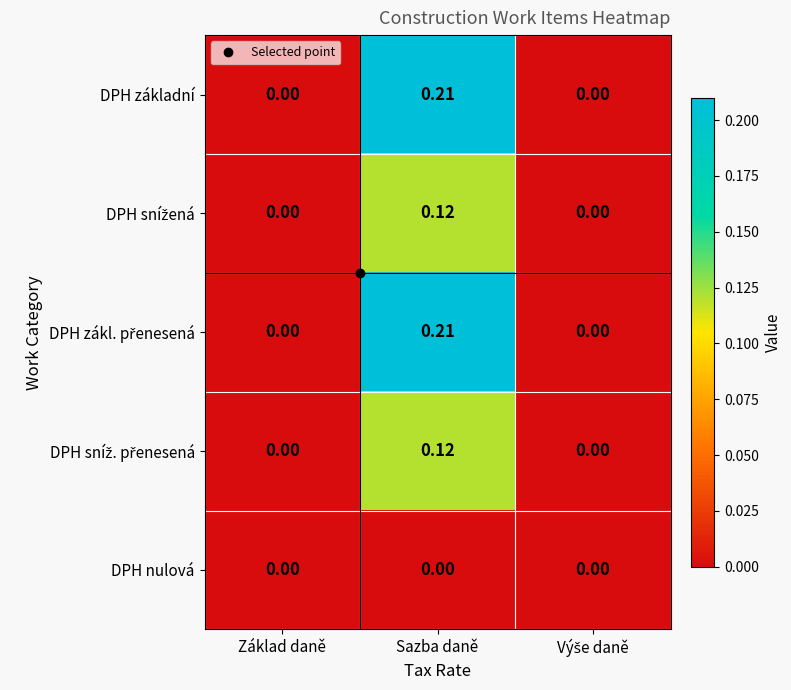

Which category has the highest value across all series?

Sazba daně